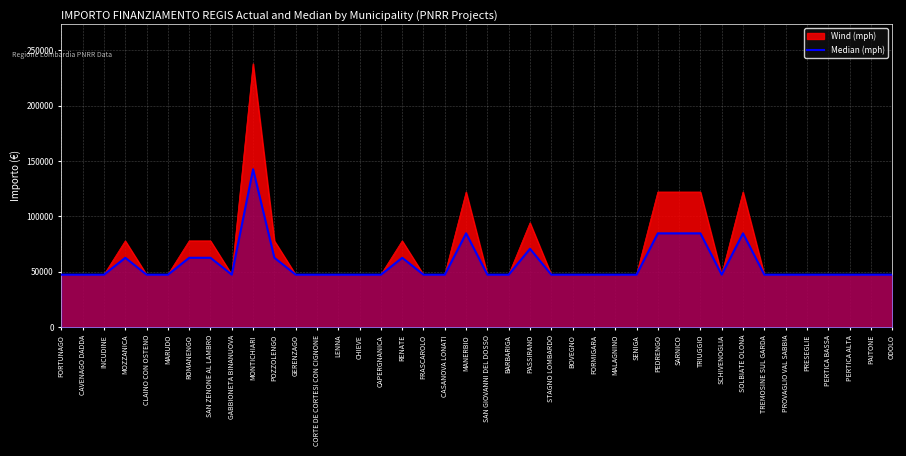

List the labels in order of value, largest first.

MONTICHIARI, MANERBIO, PEDRENGO, SARNICO, TRIUGGIO, SOLBIATE OLONA, PASSIRANO, MOZZANICA, ROMANENGO, SAN ZENONE AL LAMBRO, POZZOLENGO, RENATE, FORTUNAGO, CAVENAGO DADDA, INCUDINE, CLAINO CON OSTENO, MARUDO, GABBIONETA BINANUOVA, GERENZAGO, CORTE DE CORTESI CON CIGNONE, LENNA, CHIEVE, CAPERGNANICA, FRASCAROLO, CASANOVA LONATI, SAN GIOVANNI DEL DOSSO, BARBARIGA, STAGNO LOMBARDO, BOVEGNO, FORMIGARA, MALAGNINO, SENIGA, SCHIVENOGLIA, TREMOSINE SUL GARDA, PROVAGLIO VAL SABBIA, PRESEGLIE, PERTICA BASSA, PERTICA ALTA, PAITONE, ODOLO